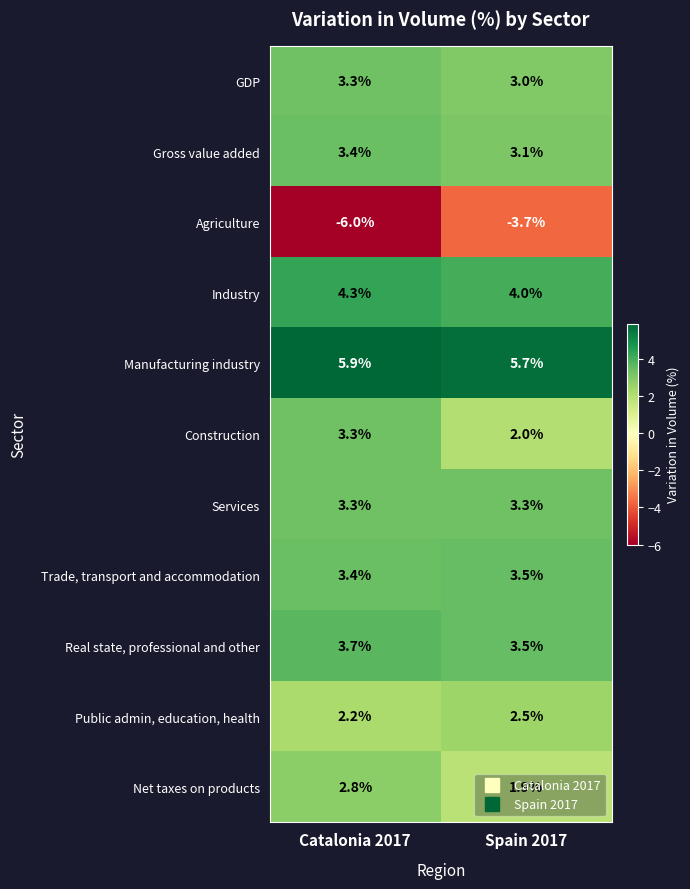

What is the total value across all series at Spain 2017?

28.8